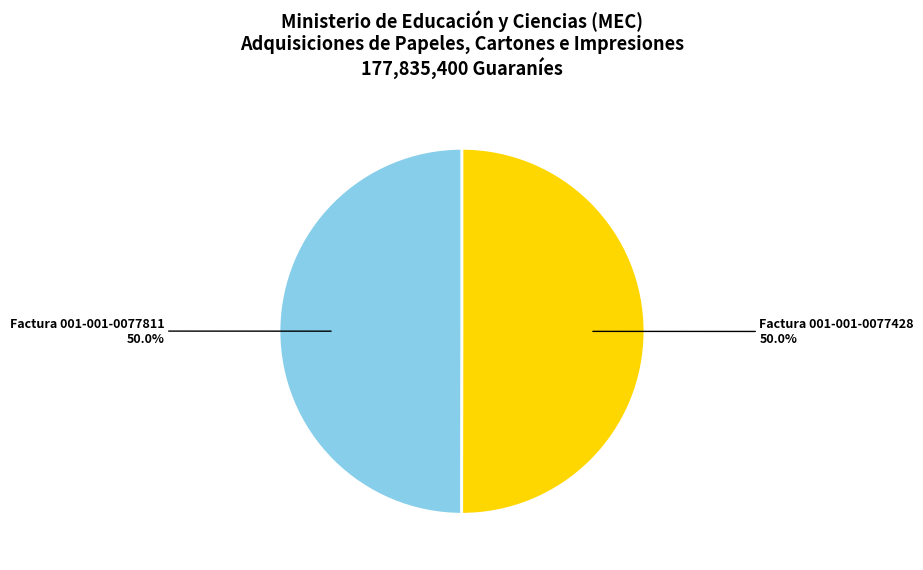

Is the sum of Factura 001-001-0077811 and Factura 001-001-0077428 greater than half?

Yes